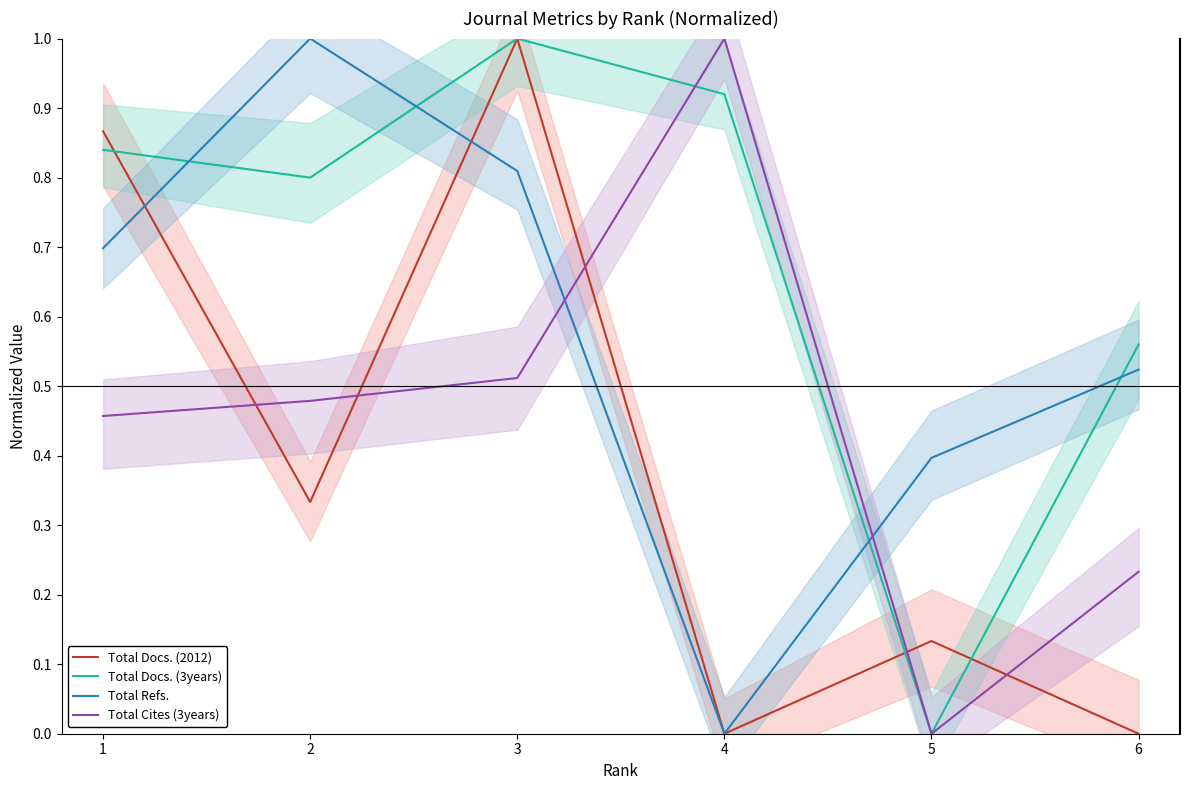

At which category does the chart reach its minimum across all series?

4